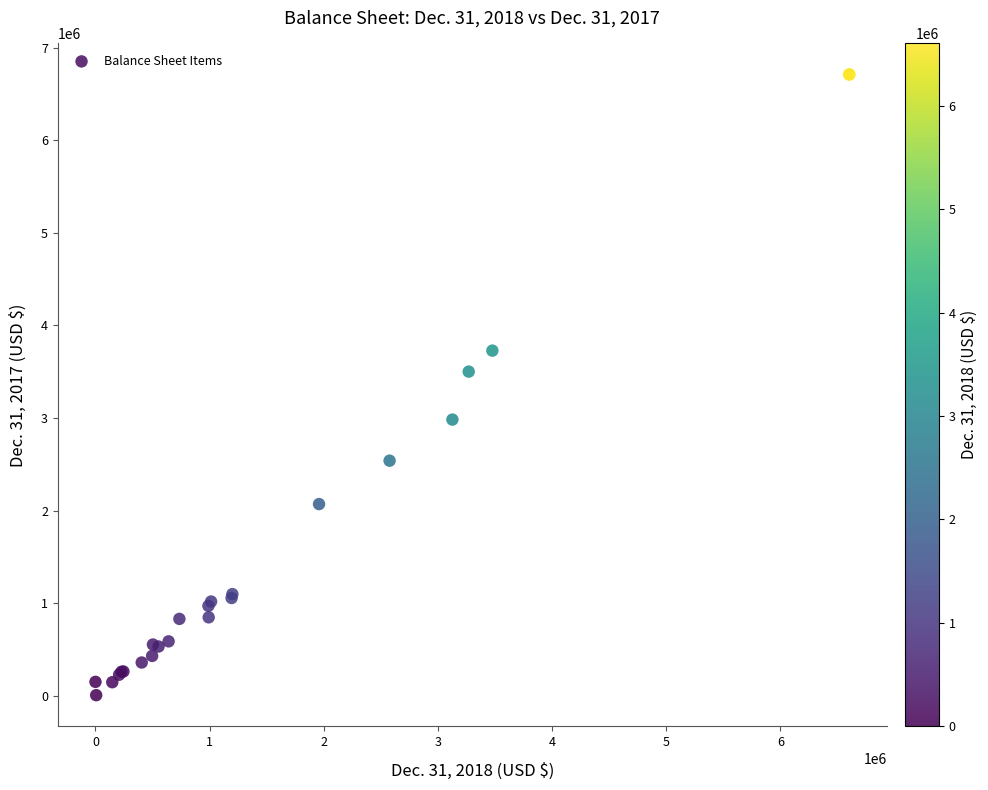

What Y value in the scatter plot is closest to 3357731?

3500415